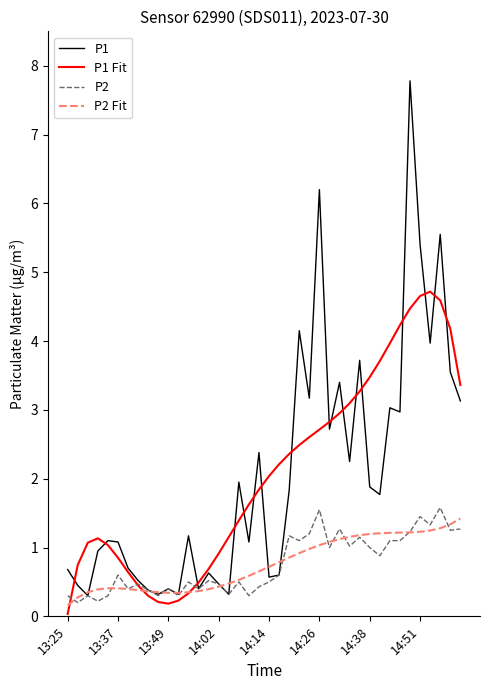

Does the chart display data point markers on the line(s)?

No